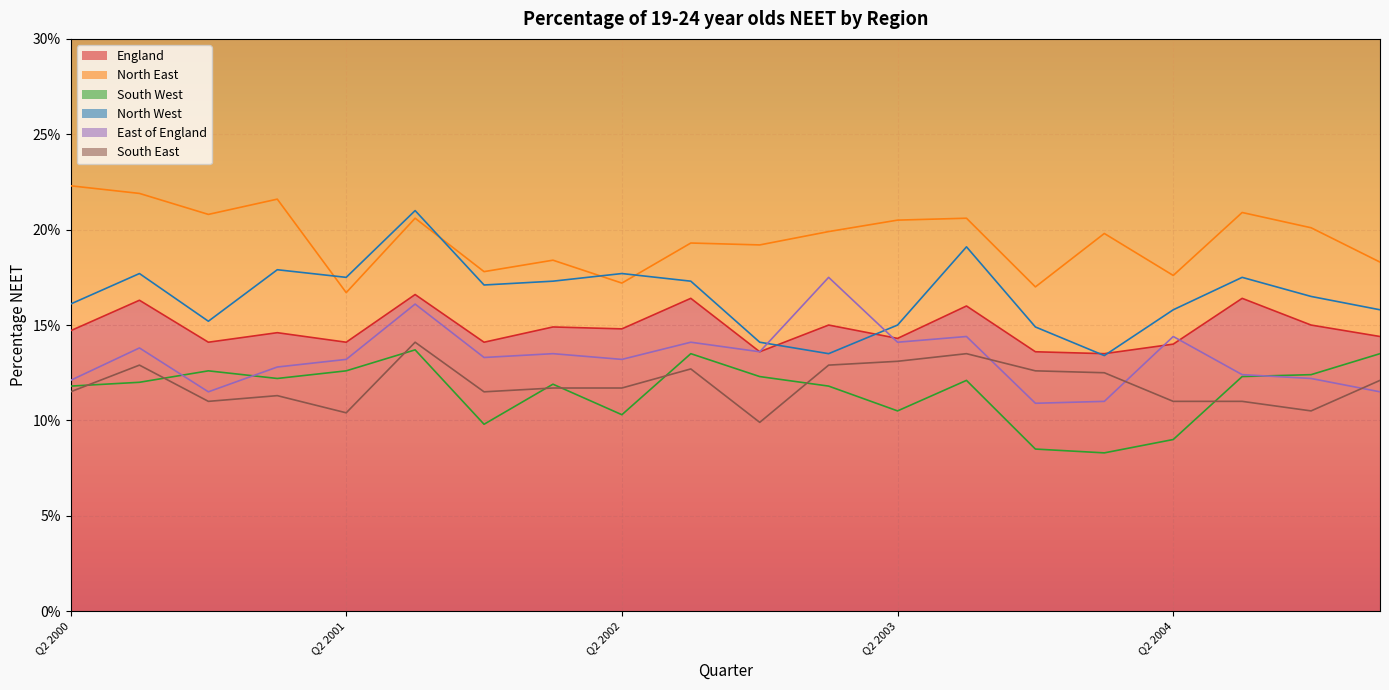

What are all the series names shown in the legend?

England, North East, South West, North West, East of England, South East